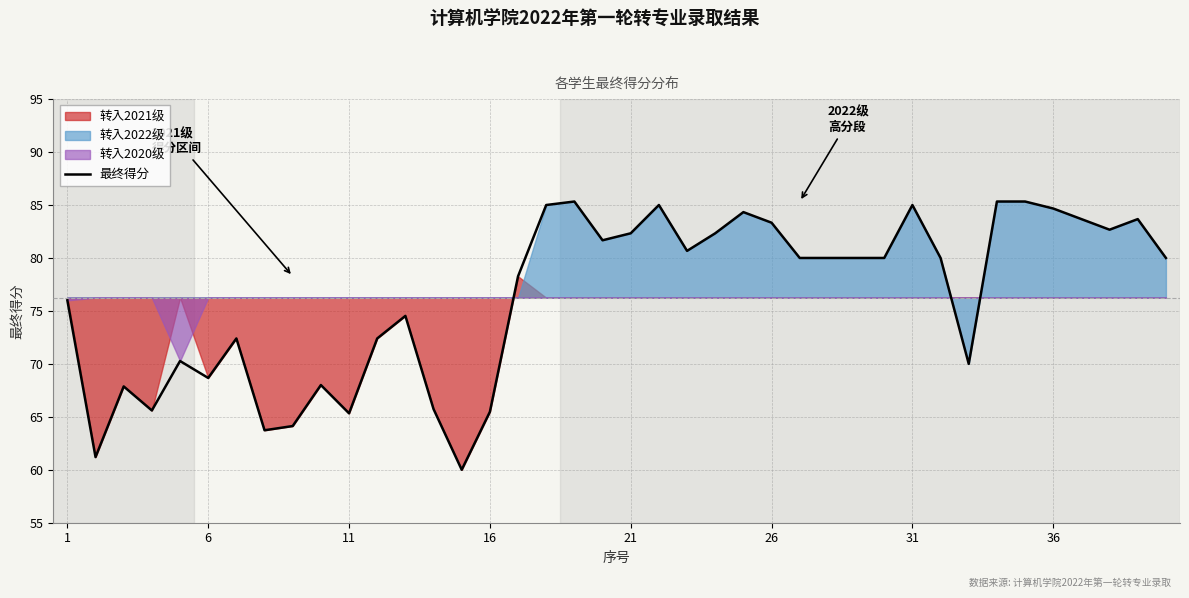

What is the sum of all values?

3049.9